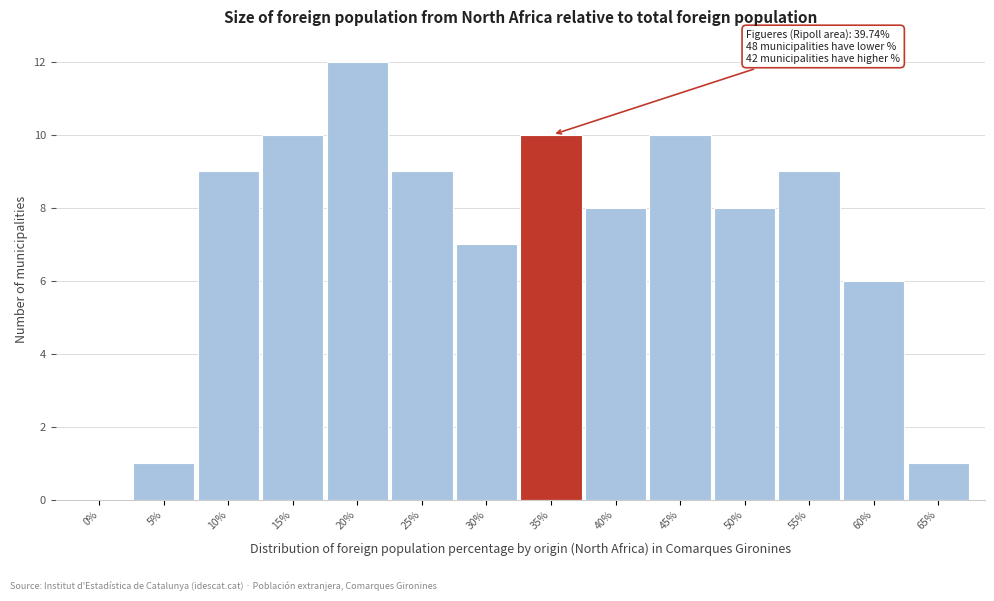

Reading left to right, list all the values displayed in this chart.

0%=0	5%=1	10%=9	15%=10	20%=12	25%=9	30%=7	35%=10	40%=8	45%=10	50%=8	55%=9	60%=6	65%=1